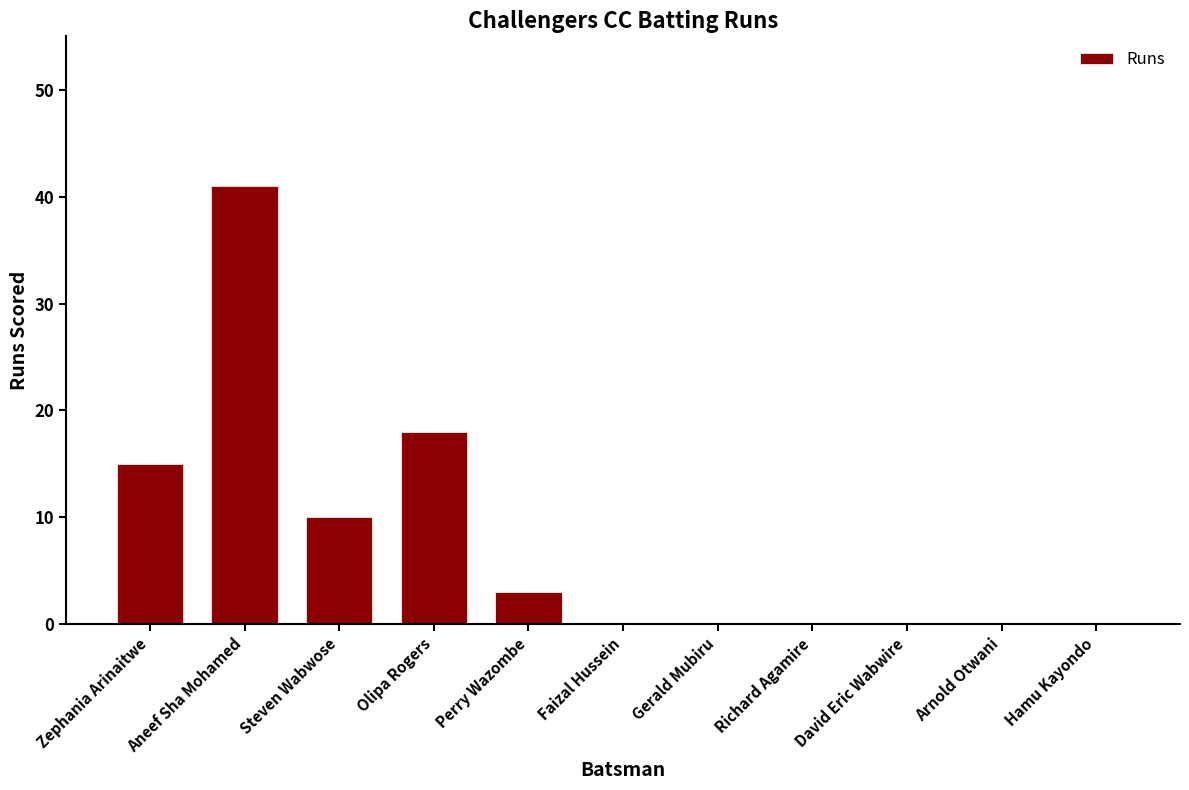

Is it true that the value at Steven Wabwose is 17?

False